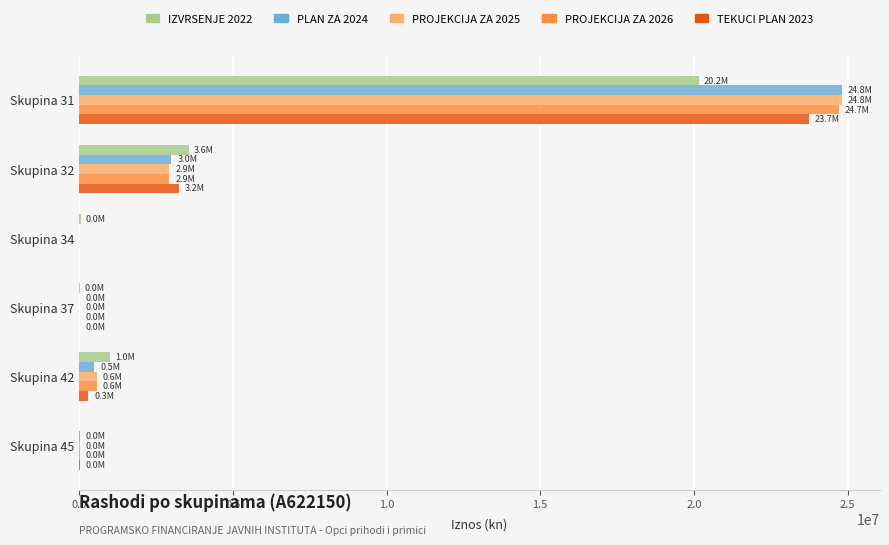

How many categories are shown in the chart?

6